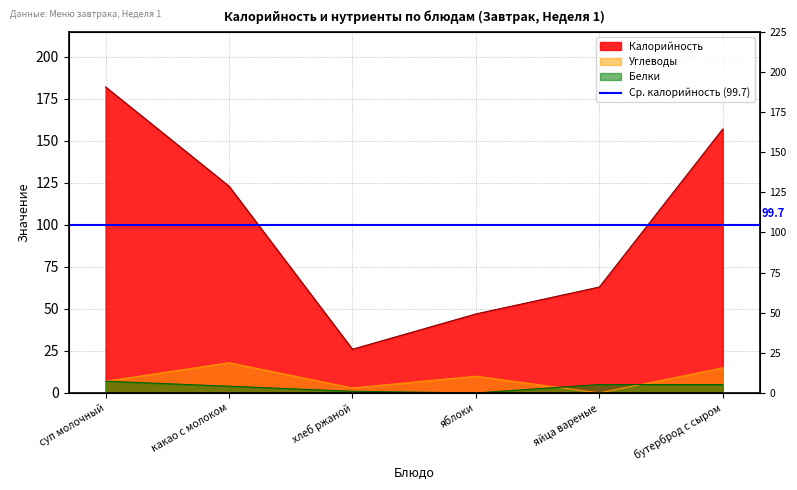

At which category is the sum across all series the highest?

суп молочный